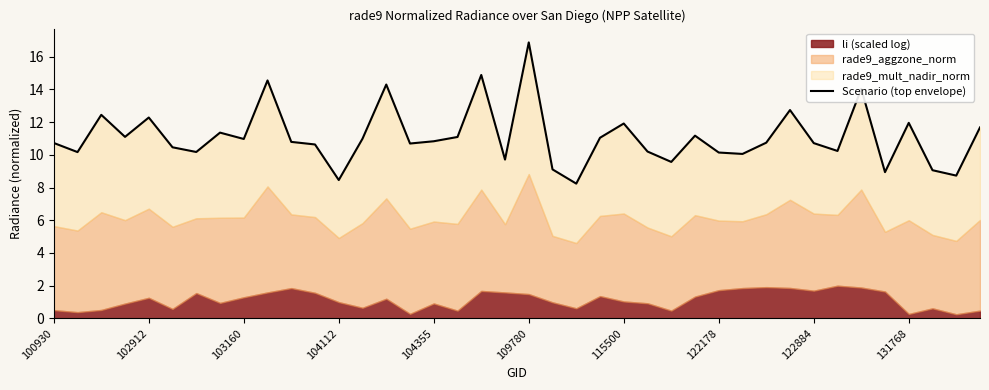

Is it true that the value at 30 is 10.7?

True